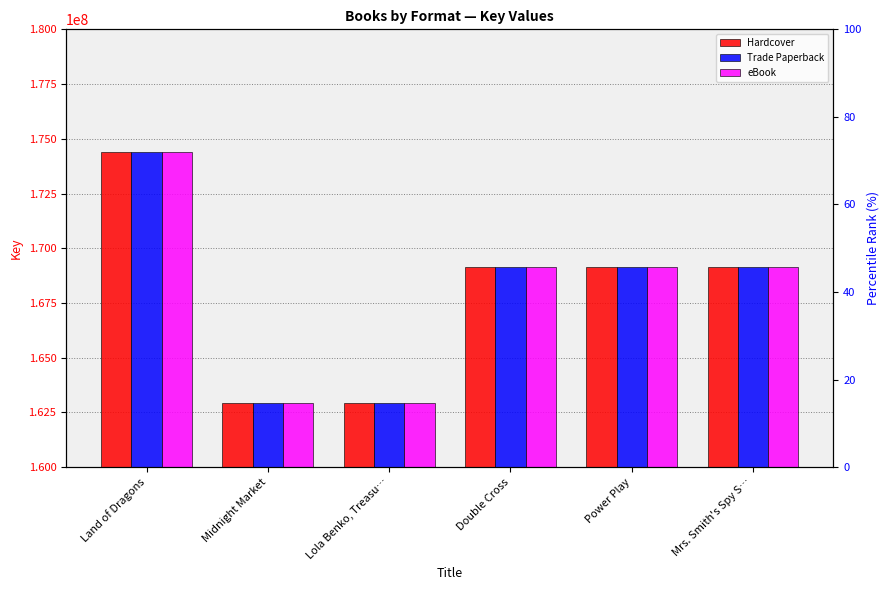

Reading left to right, transcribe all the data shown in this chart.

Hardcover: Land of Dragons=174396475	Midnight Market=162923953	Lola Benko, Treasu…=162923222	Double Cross=169138118	Power Play=169137973	Mrs. Smith's Spy S…=169137835
Trade Paperback: Land of Dragons=174396475	Midnight Market=162923953	Lola Benko, Treasu…=162923222	Double Cross=169138118	Power Play=169137973	Mrs. Smith's Spy S…=169137835
eBook: Land of Dragons=174396475	Midnight Market=162923953	Lola Benko, Treasu…=162923222	Double Cross=169138118	Power Play=169137973	Mrs. Smith's Spy S…=169137835